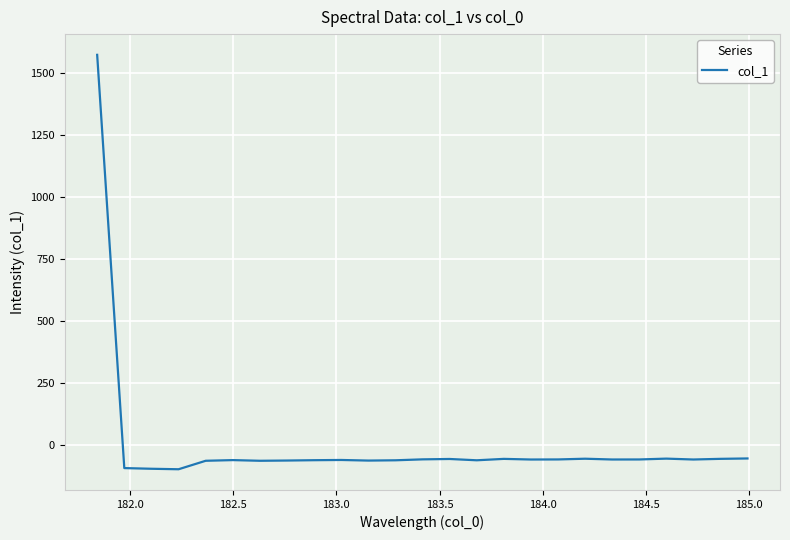

What is the difference between the maximum and minimum values?

1668.5